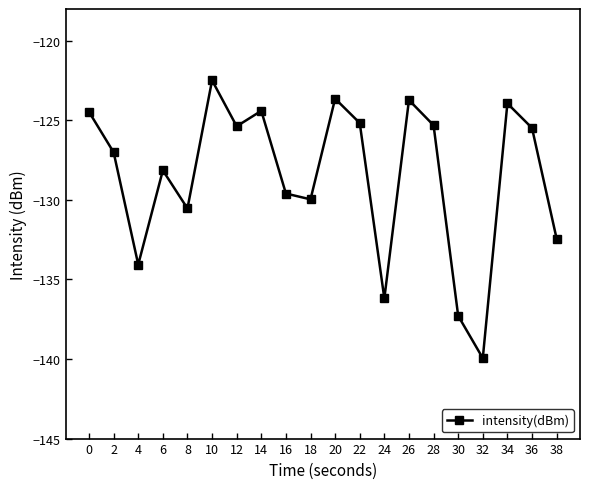

What is the difference between the maximum and second lowest values?

14.8